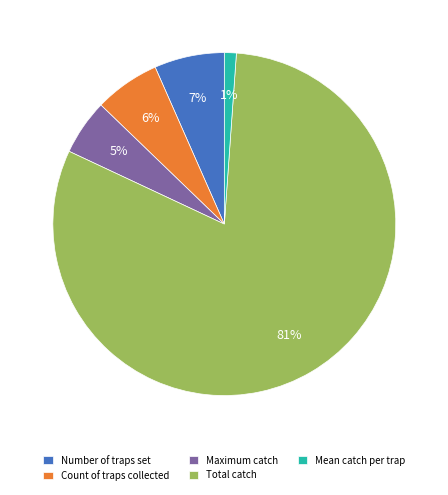

What percentage is the Mean catch per trap slice, to the nearest percent?

1%